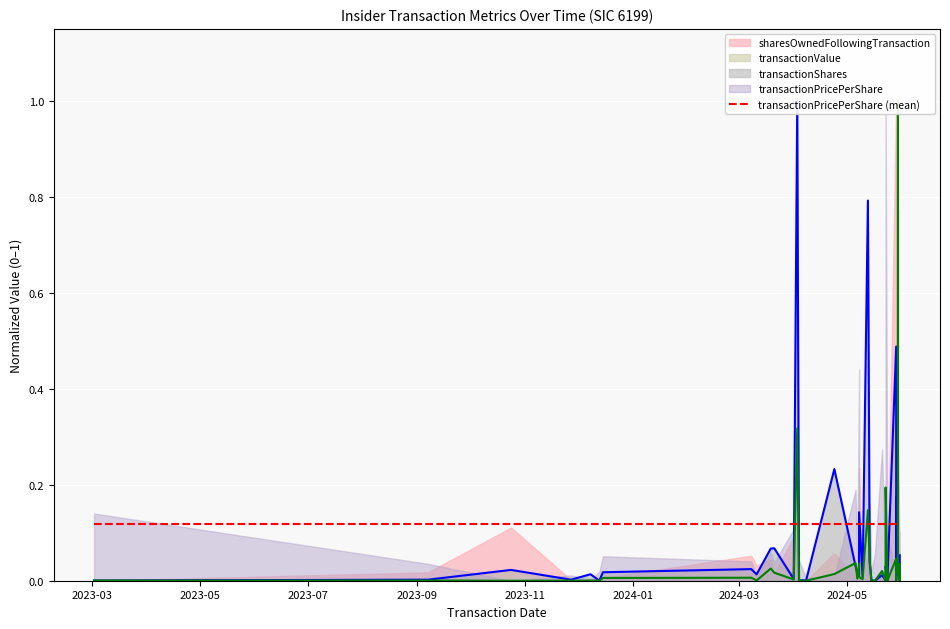

Is the value of transactionValue at 36 greater than the value of transactionShares at 13?

Yes